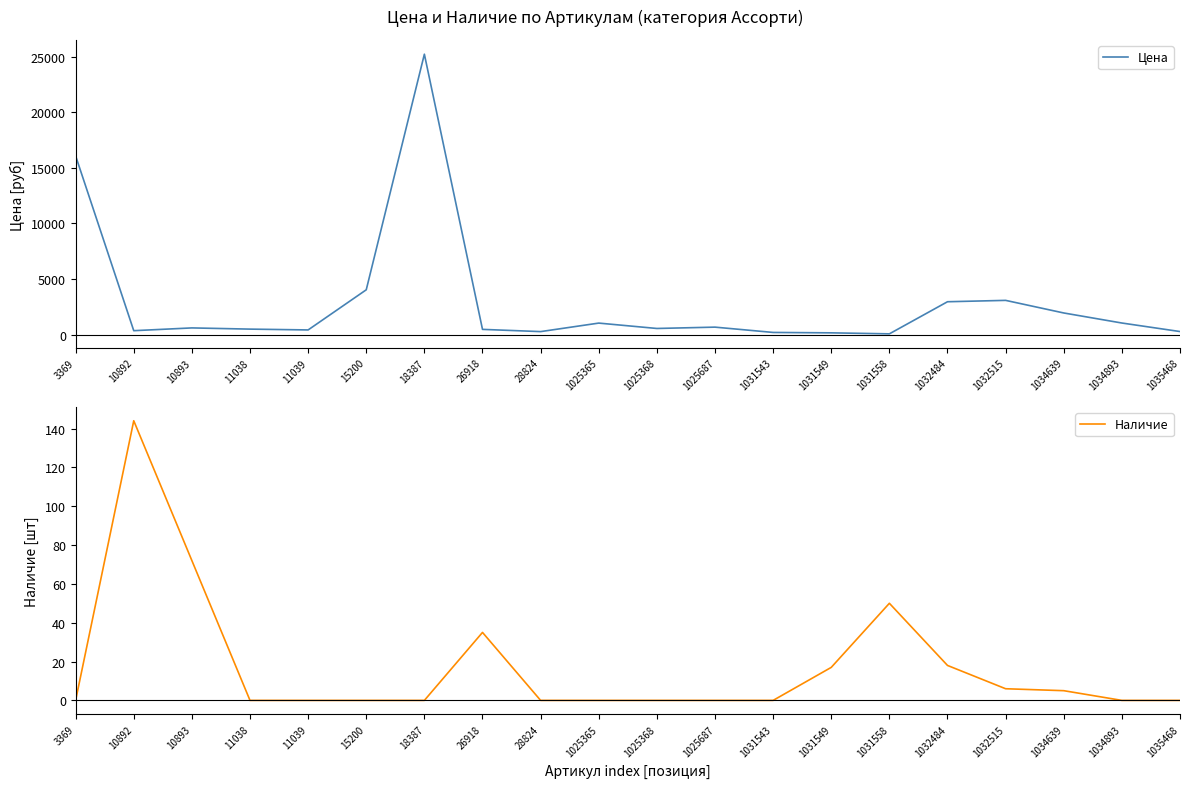

What is the average value of the Наличие series?

17